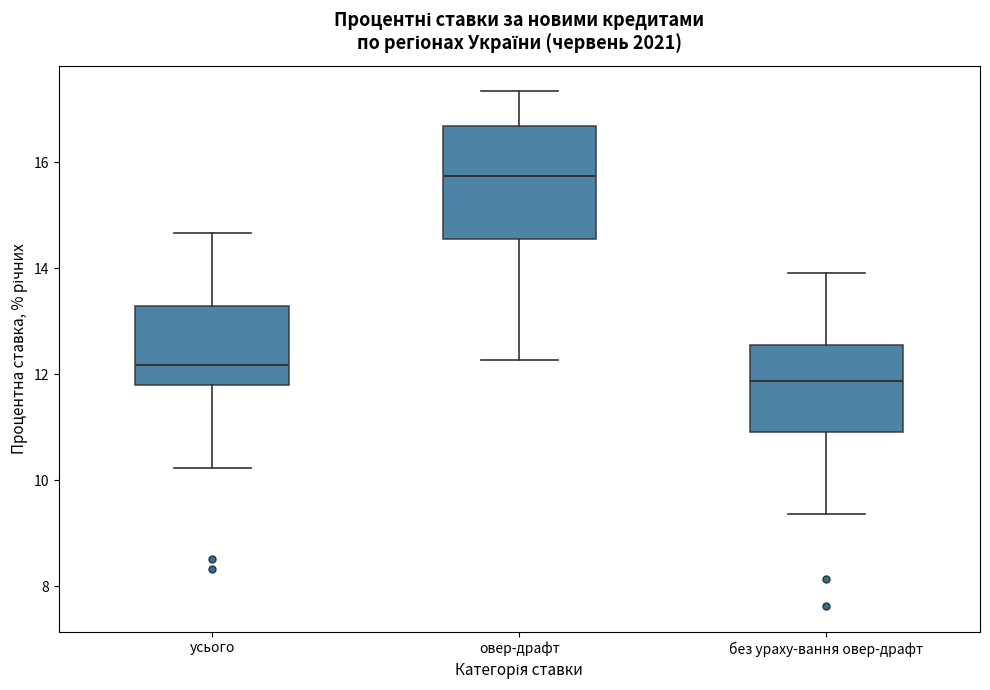

Which box's median line is the lowest?

без ураху-вання овер-драфт